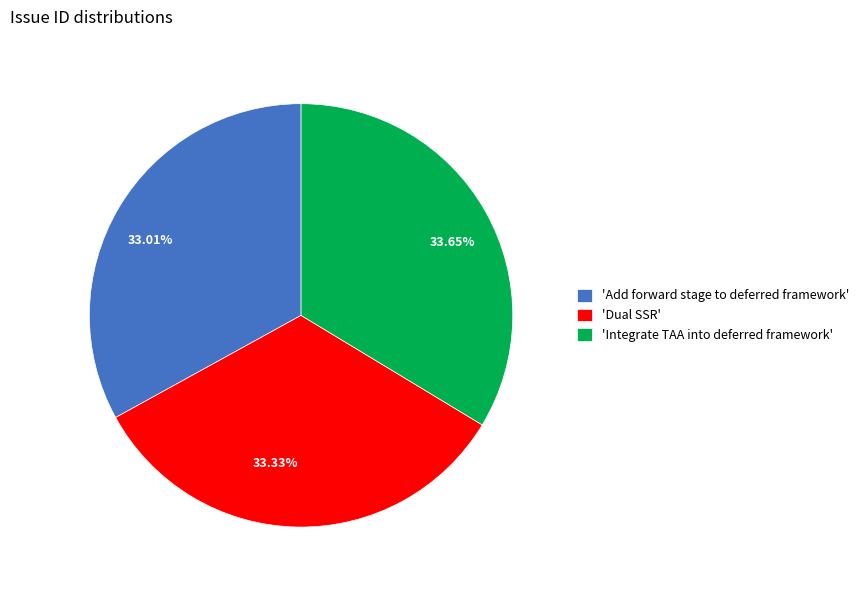

Is the sum of 33.65% and 33.33% greater than half?

Yes